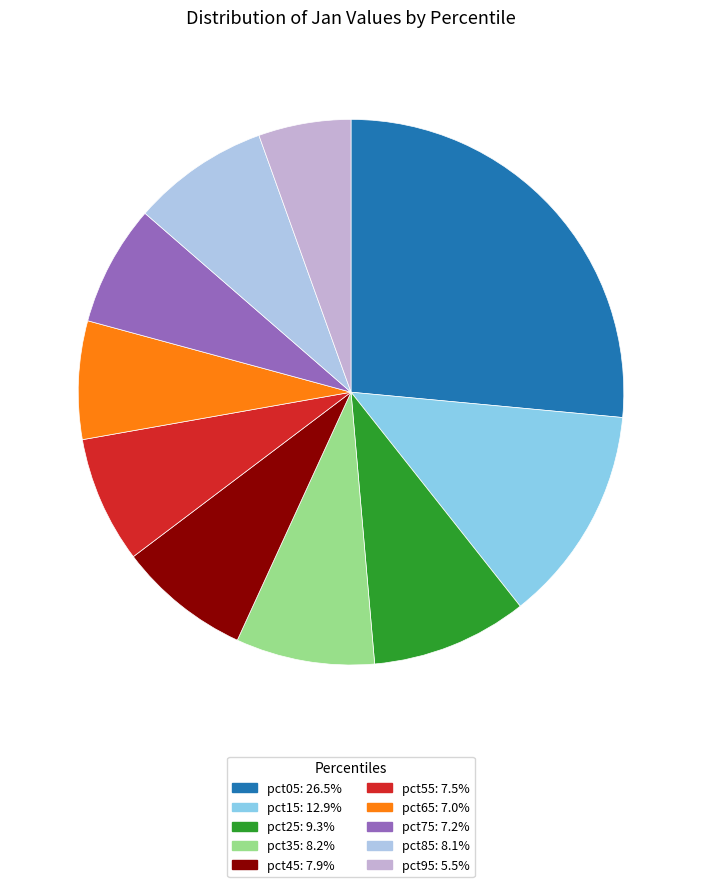

Rank the categories by value from lowest to highest.

pct95, pct65, pct75, pct55, pct45, pct85, pct35, pct25, pct15, pct05